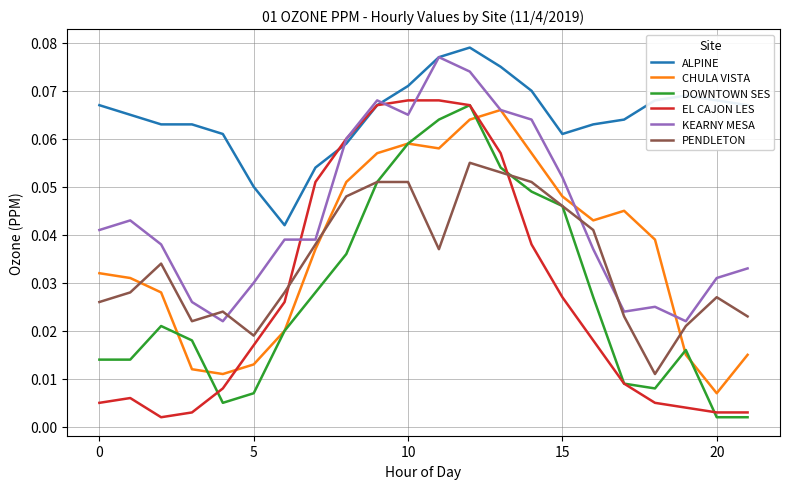

After their last crossing, which series has the higher values: CHULA VISTA or PENDLETON?

PENDLETON